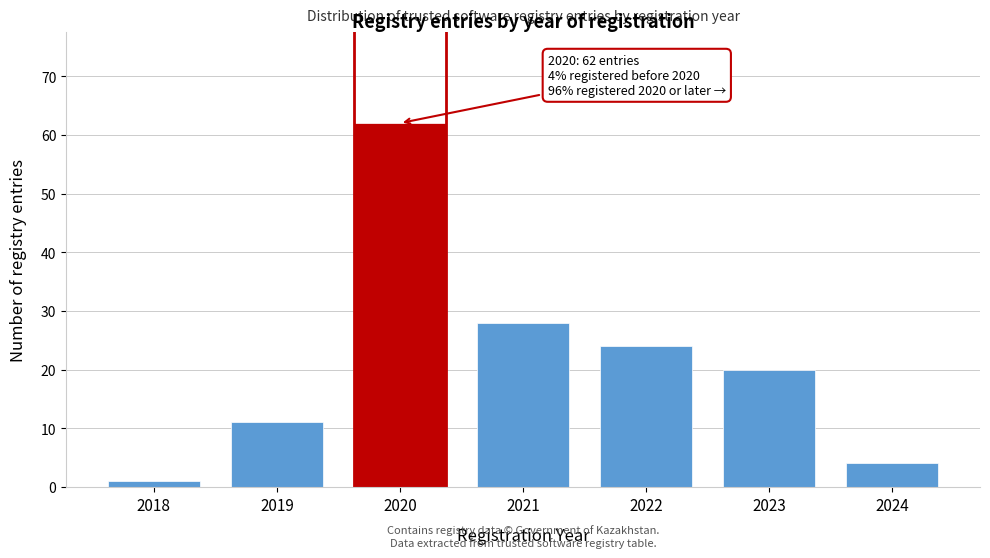

Reading left to right, transcribe all the data shown in this chart.

1	11	62	28	24	20	4